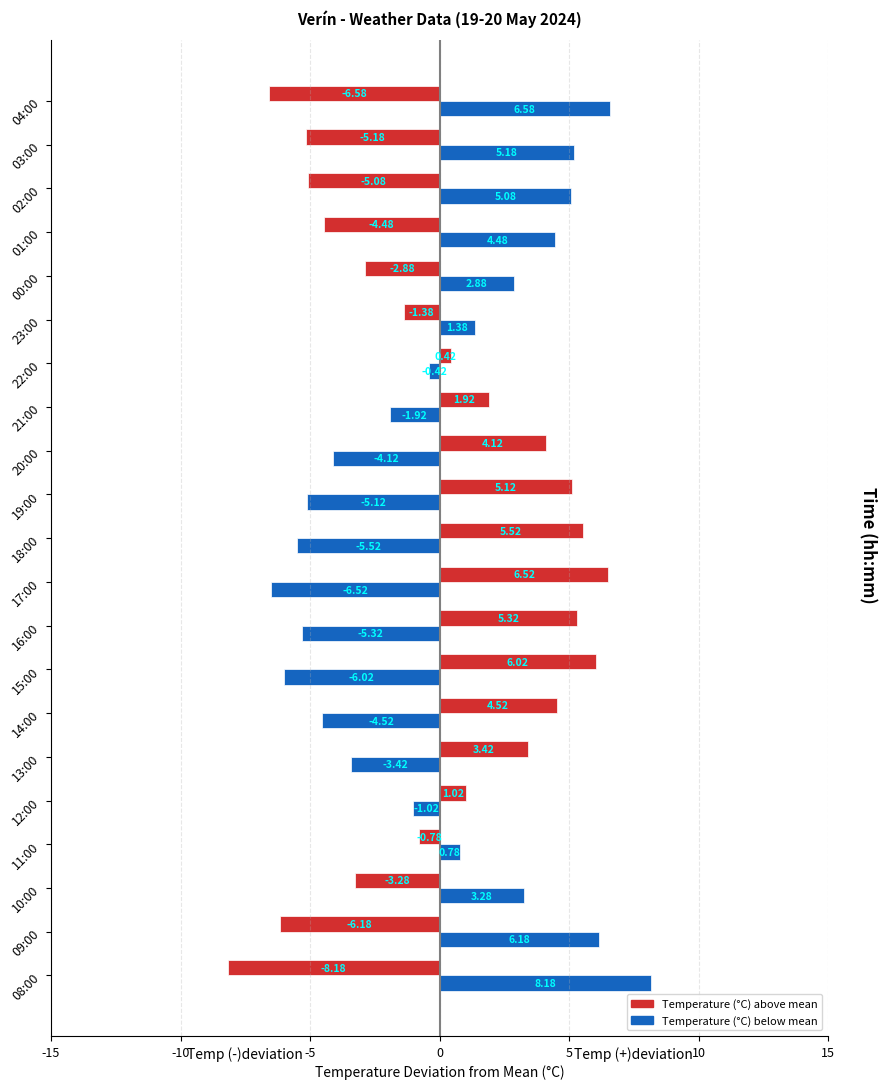

What is the difference between the highest and lowest values at 17:00?

13.0